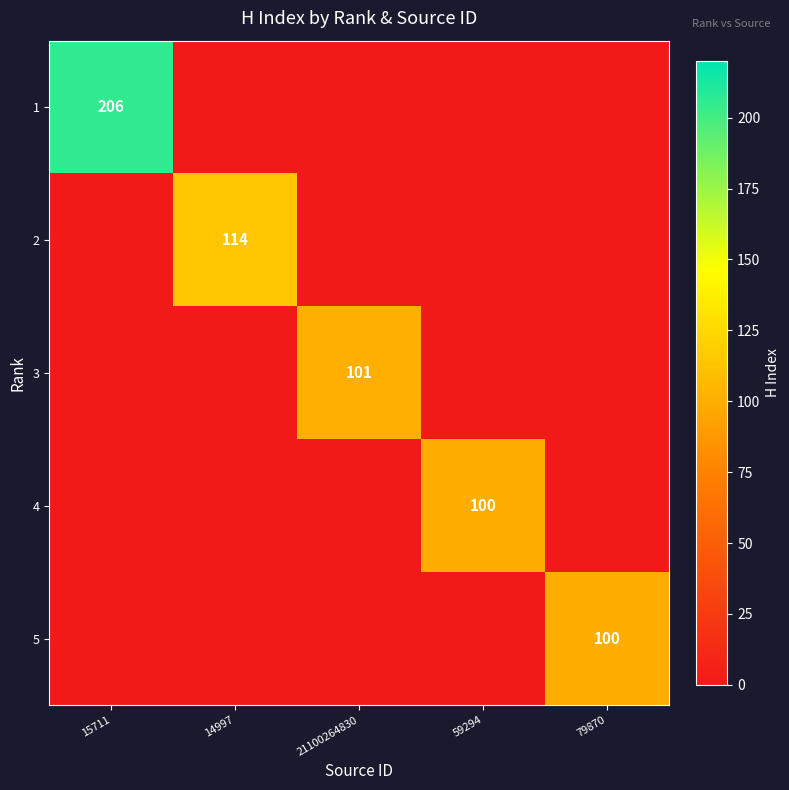

True or false: 4 has a value of 100 at 59294.

True